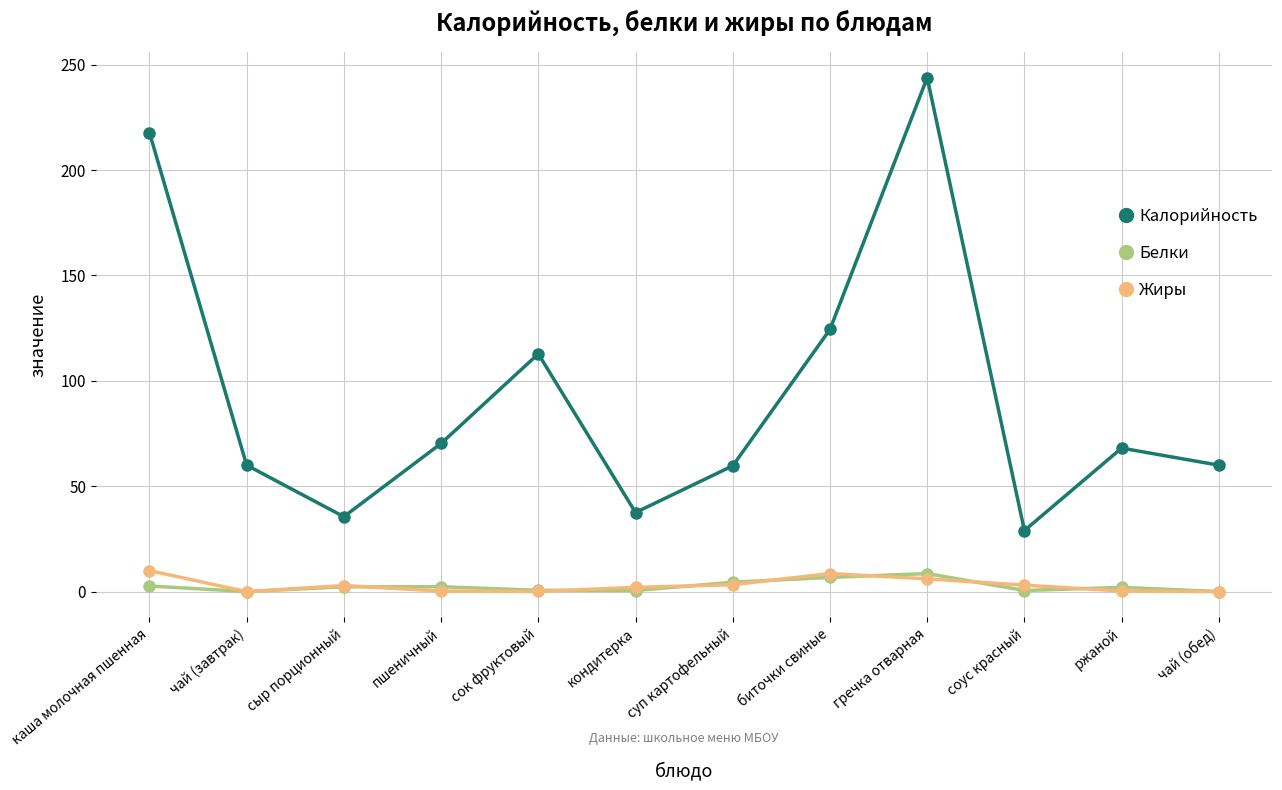

True or false: Калорийность has more than 0 points higher than both neighbors.

True